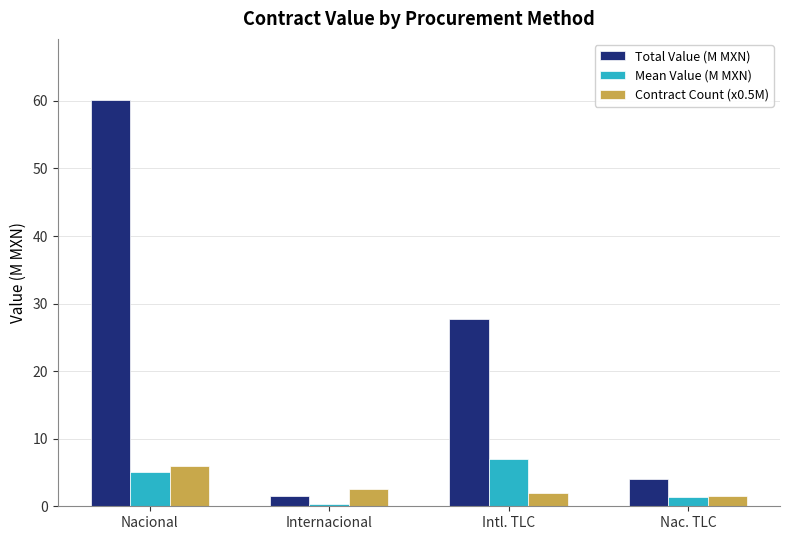

Is it true that Contract Count (x0.5M) equals 2.0 at Intl. TLC?

True